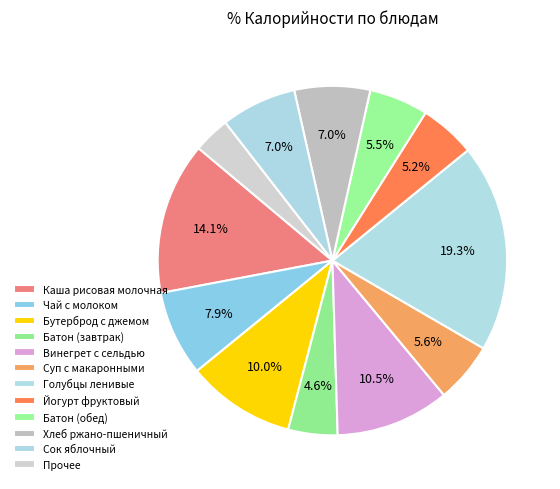

How much of the chart is everything except Чай с молоком?

92.1%